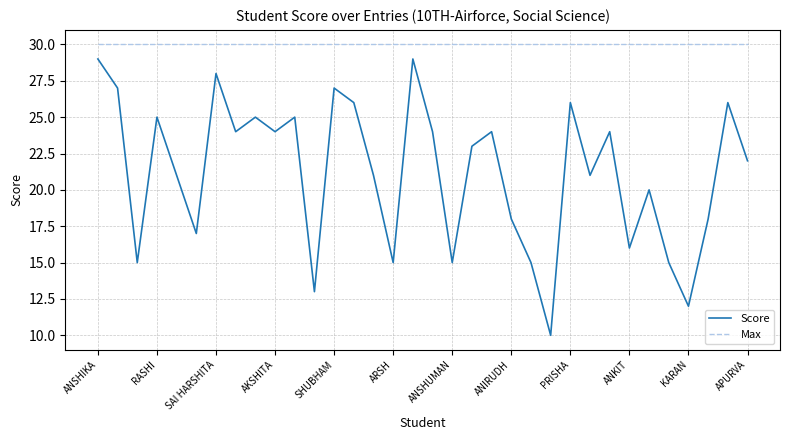

Which series has the largest total across all categories?

Max